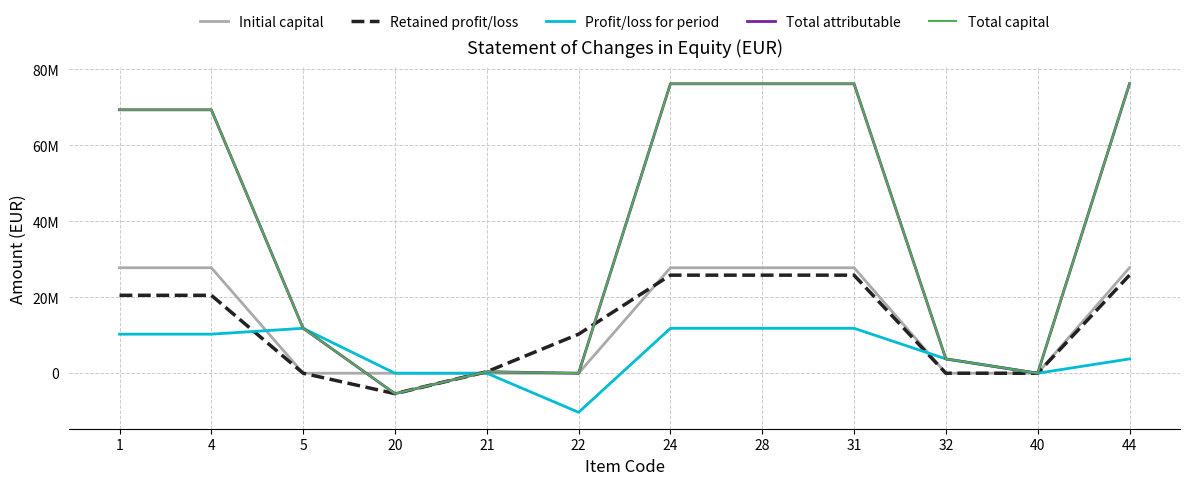

Rank the series by their maximum value, from highest to lowest.

Total attributable, Total capital, Initial capital, Retained profit/loss, Profit/loss for period